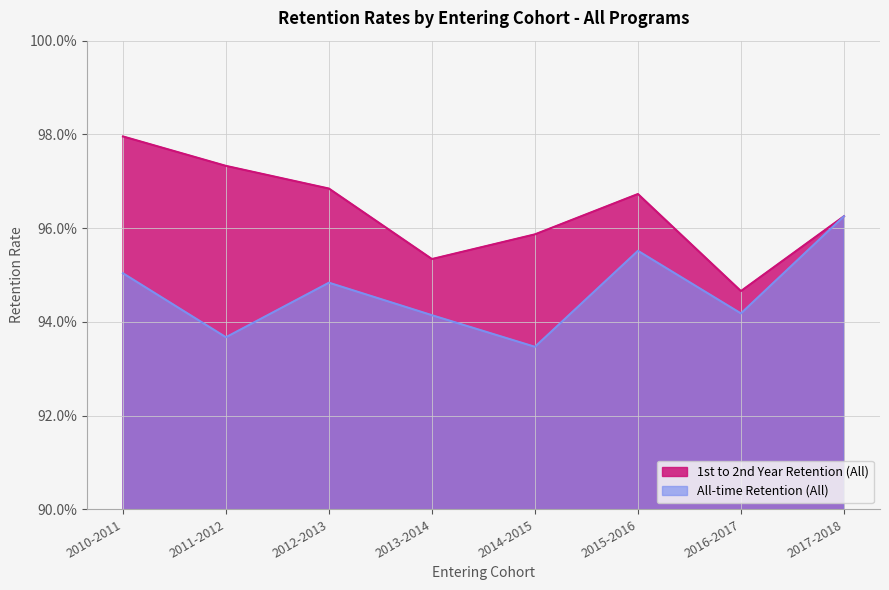

Does the chart display data point markers on the line(s)?

No